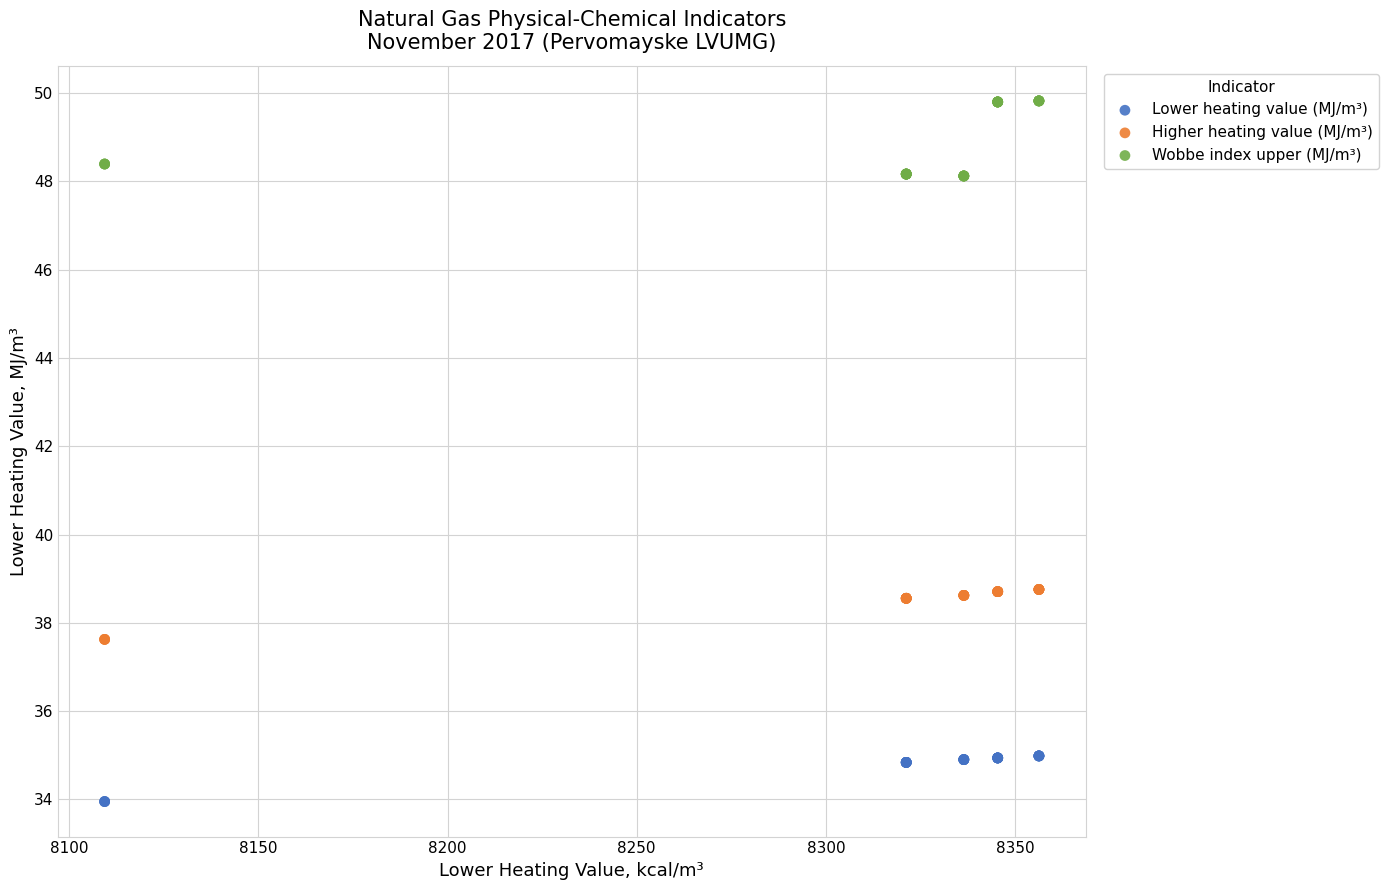

Which series has the largest Y range (max minus min)?

Wobbe index upper (MJ/m³)